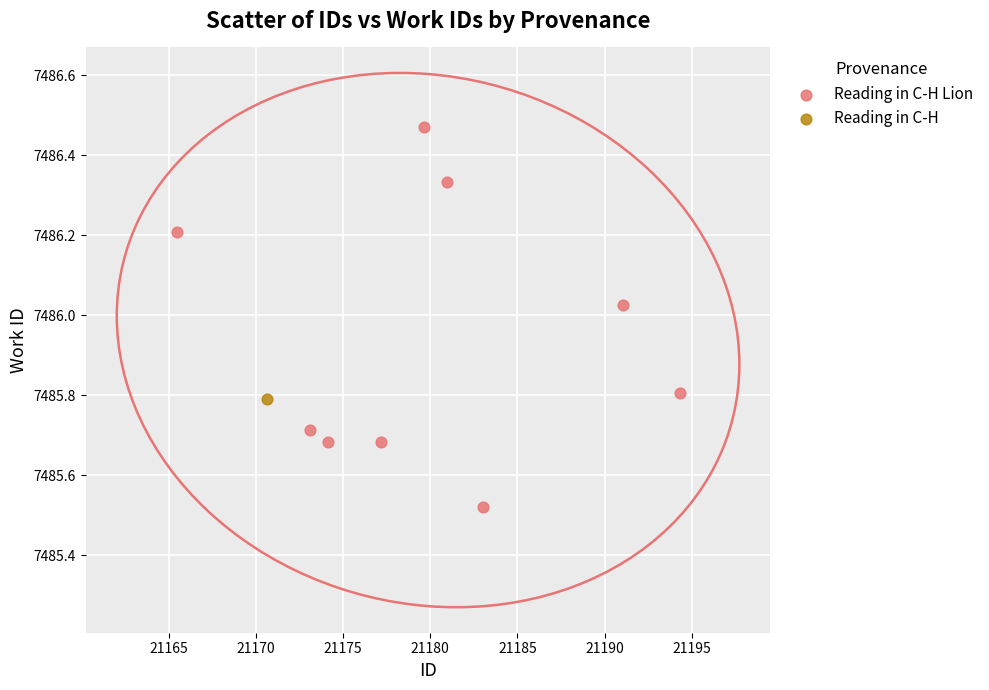

What are all the series names shown in the legend?

Reading in C-H Lion, Reading in C-H